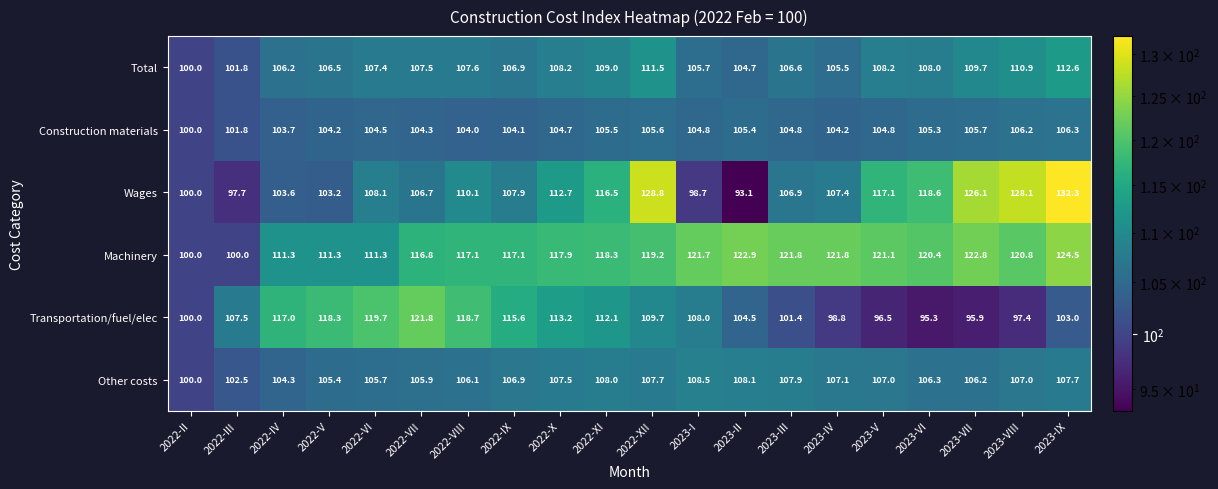

What is the difference between the maximum and minimum values in the Construction materials series?

6.3